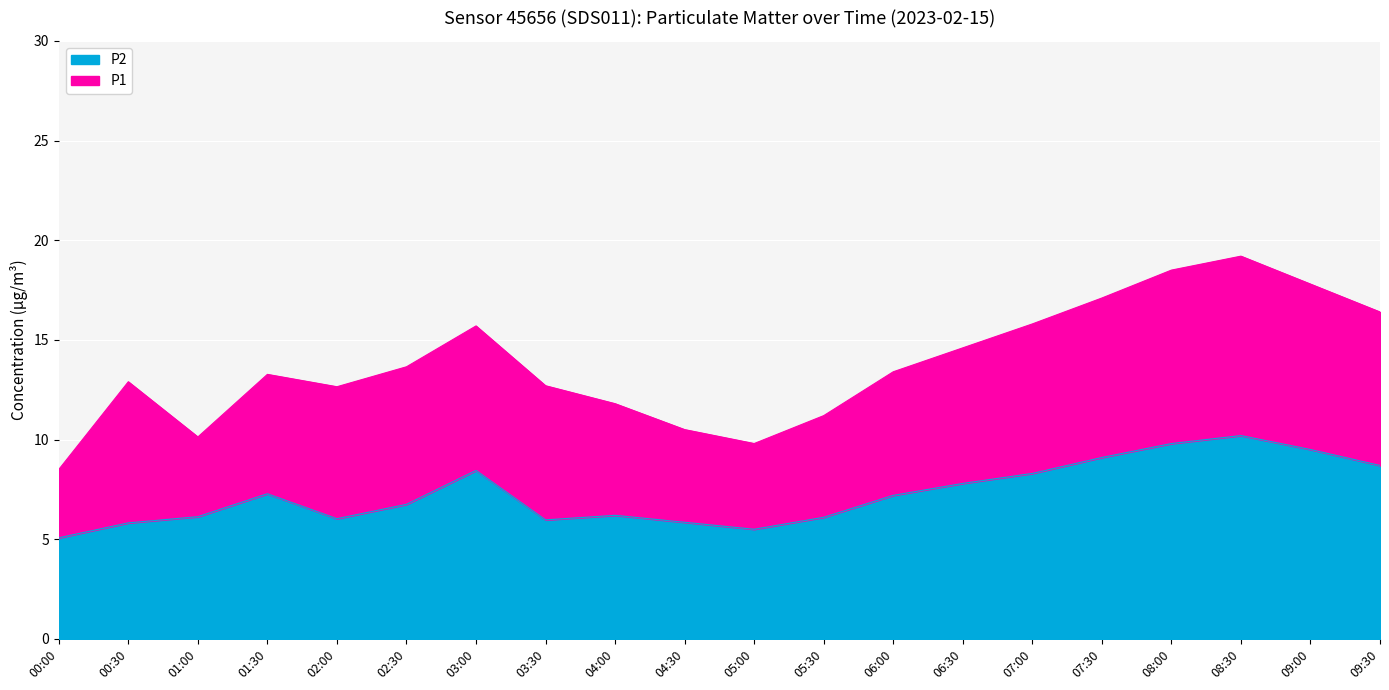

True or false: P2 and P1 cross at least once.

False